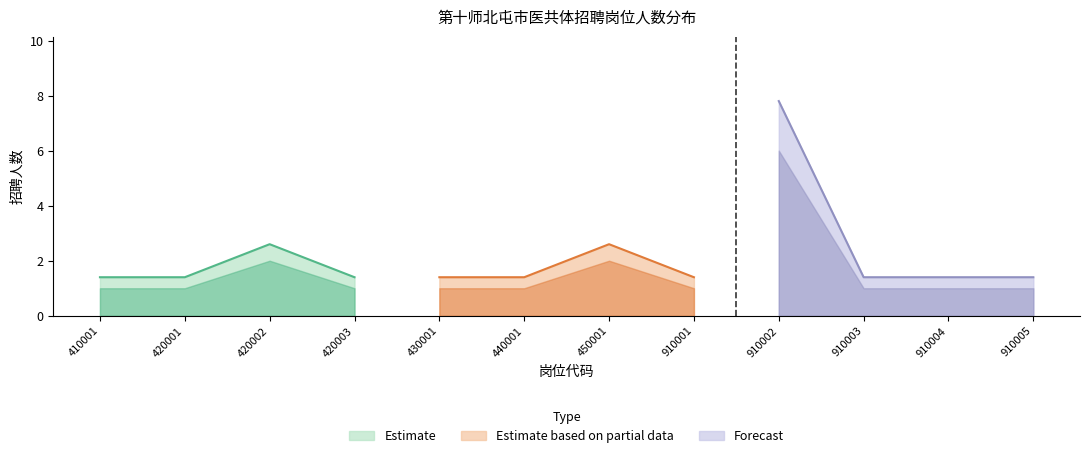

What is the value of the 11th point from the left?

1